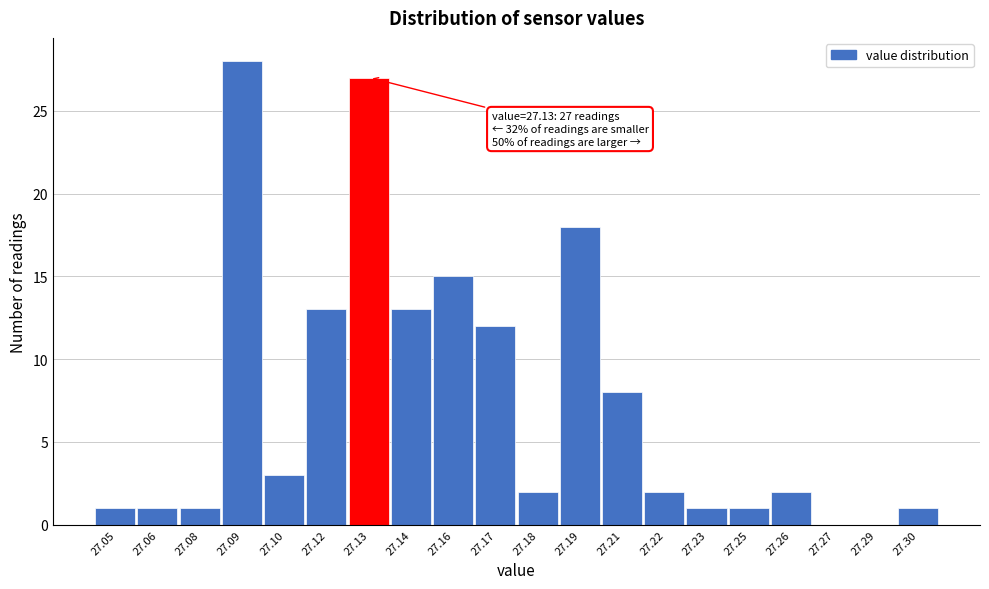

Reading left to right, what are all the values shown in this chart?

27.05=1	27.06=1	27.08=1	27.09=28	27.10=3	27.12=13	27.13=27	27.14=13	27.16=15	27.17=12	27.18=2	27.19=18	27.21=8	27.22=2	27.23=1	27.25=1	27.26=2	27.27=0	27.29=0	27.30=1